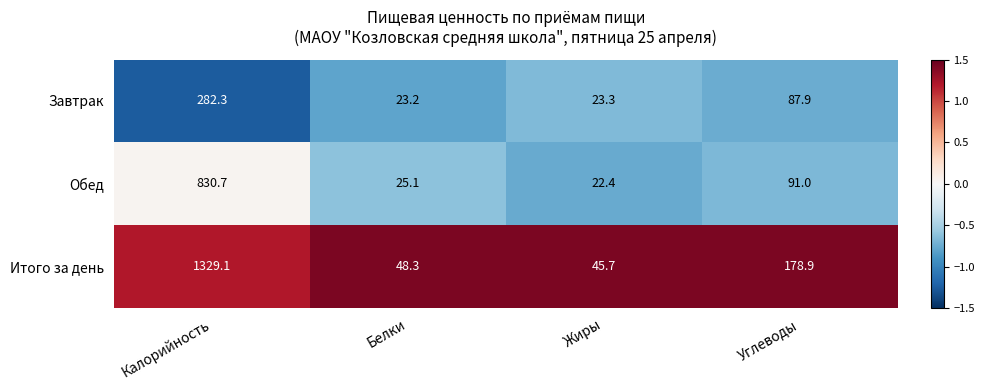

List the series in order of their peak value, highest first.

Итого за день, Обед, Завтрак